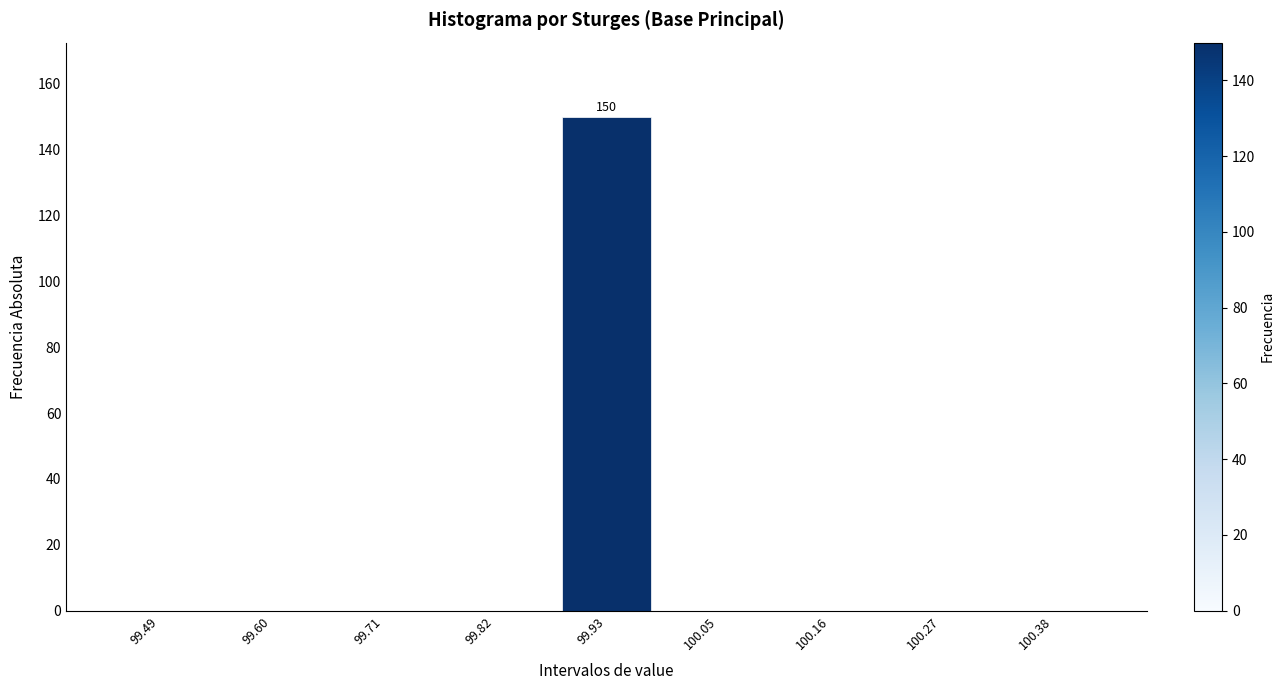

Reading left to right, list all the values displayed in this chart.

99.49=0	99.60=0	99.71=0	99.82=0	99.93=150	100.05=0	100.16=0	100.27=0	100.38=0